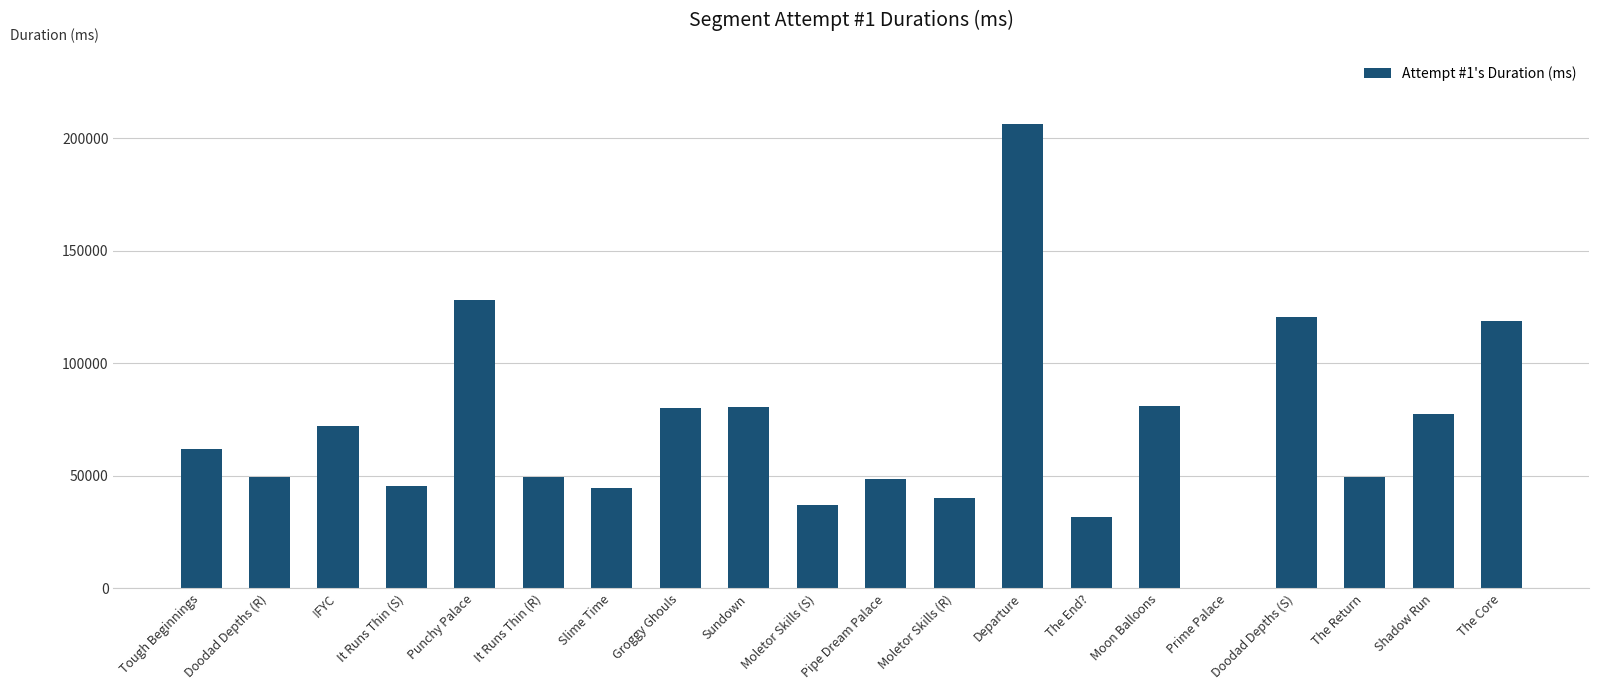

What is the sum of all values?

1423357